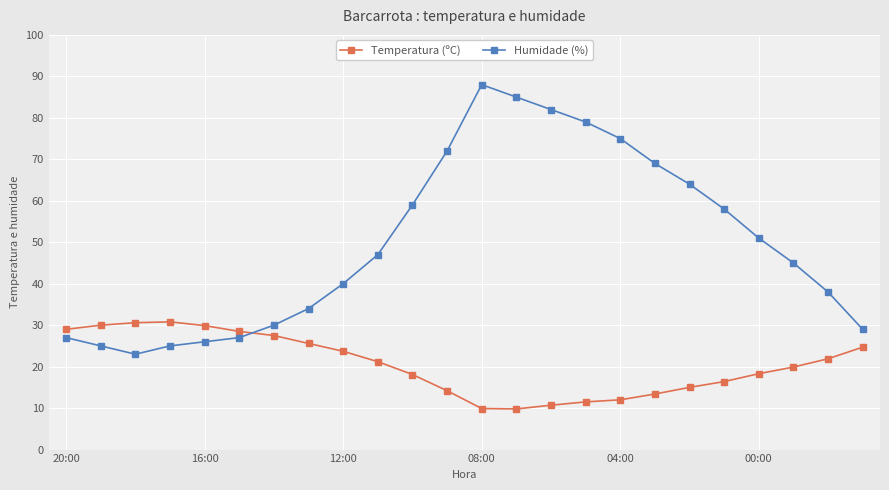

Which series has the widest spread of values?

Humidade (%)